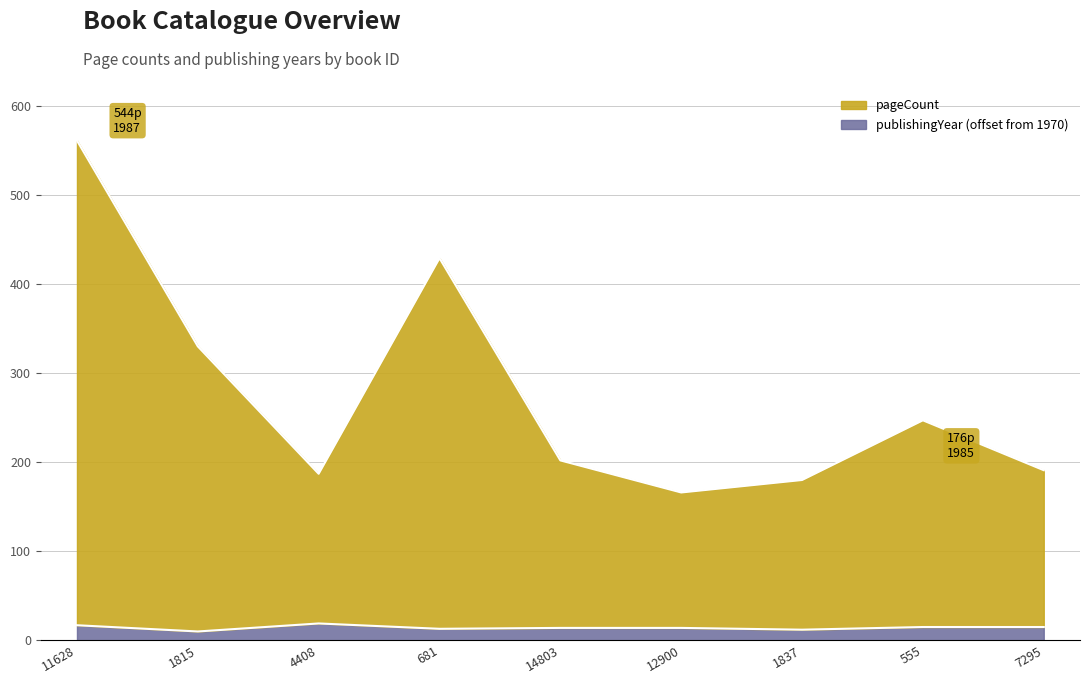

What position from the left is 12900?

6